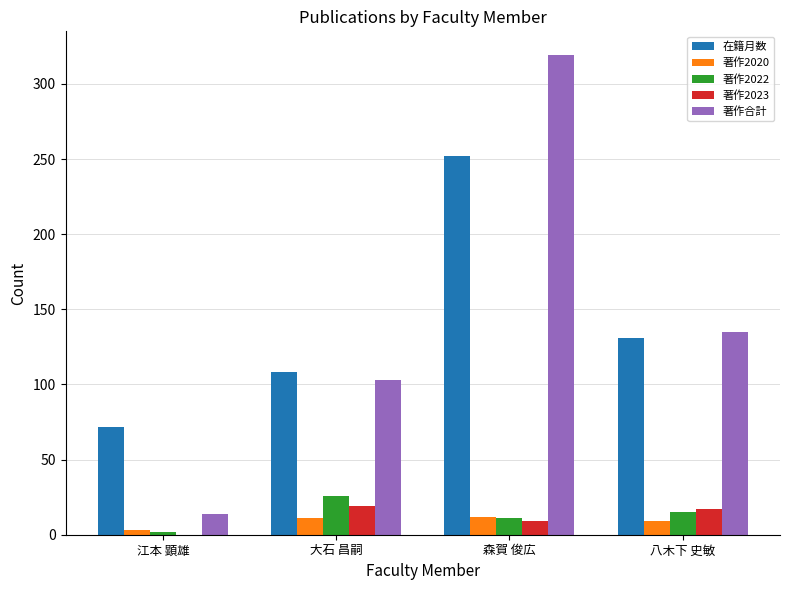

Read the 著作合計 value at 八木下 史敏, to the nearest 50.

150